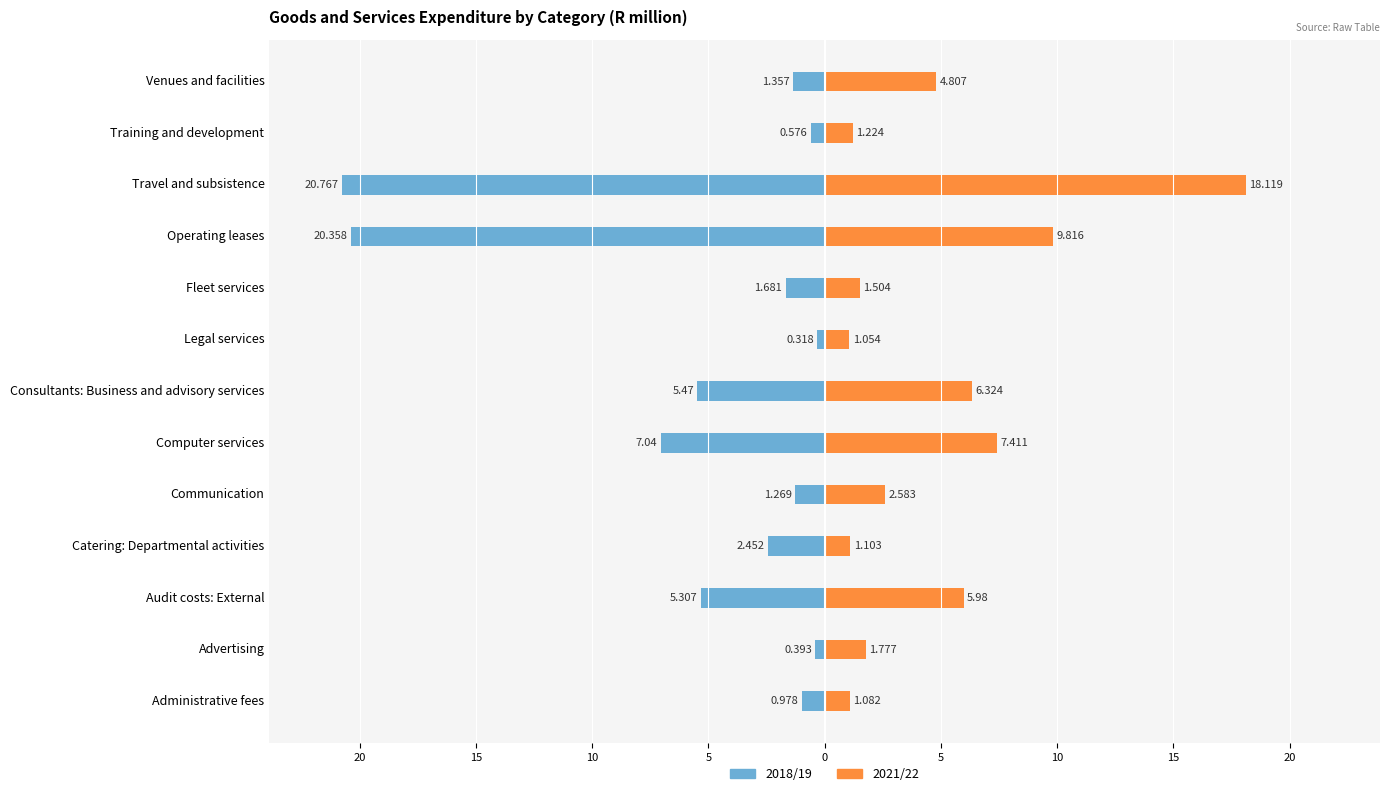

Count the number of categories in the chart.

13